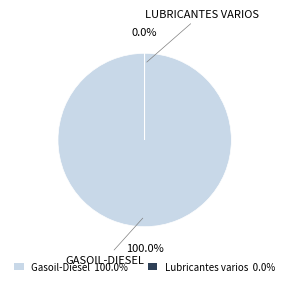

Rank the categories by value from lowest to highest.

Lubricantes varios, Gasoil-Diesel